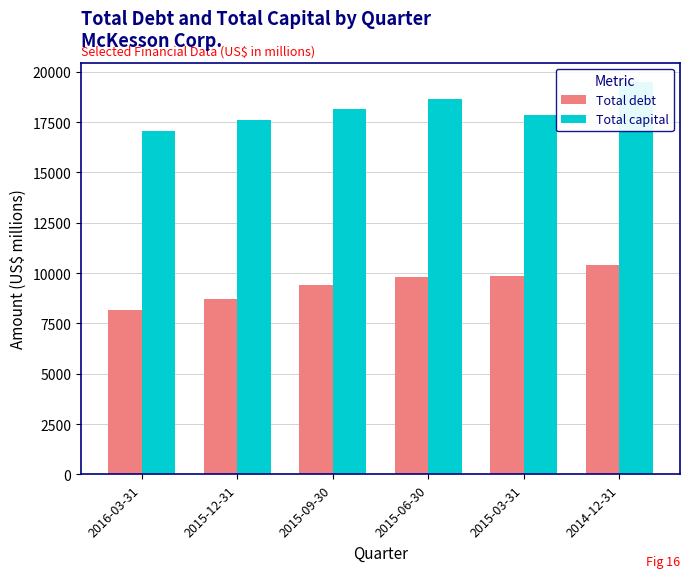

What is the spread (max minus min) of values at 2015-09-30?

8788